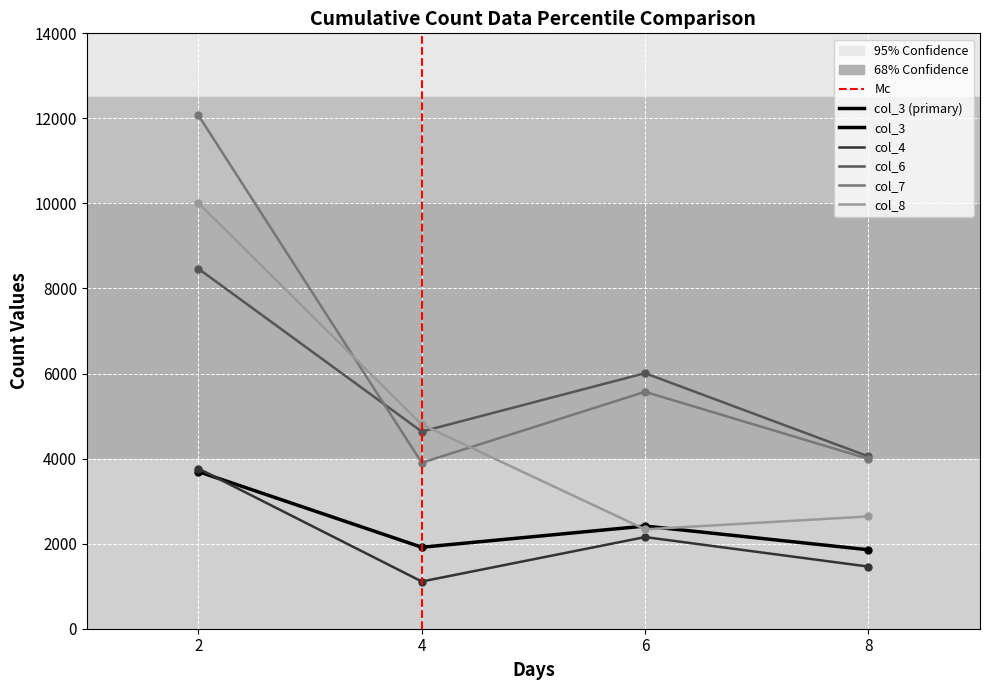

What is the maximum value for col_6?

8465